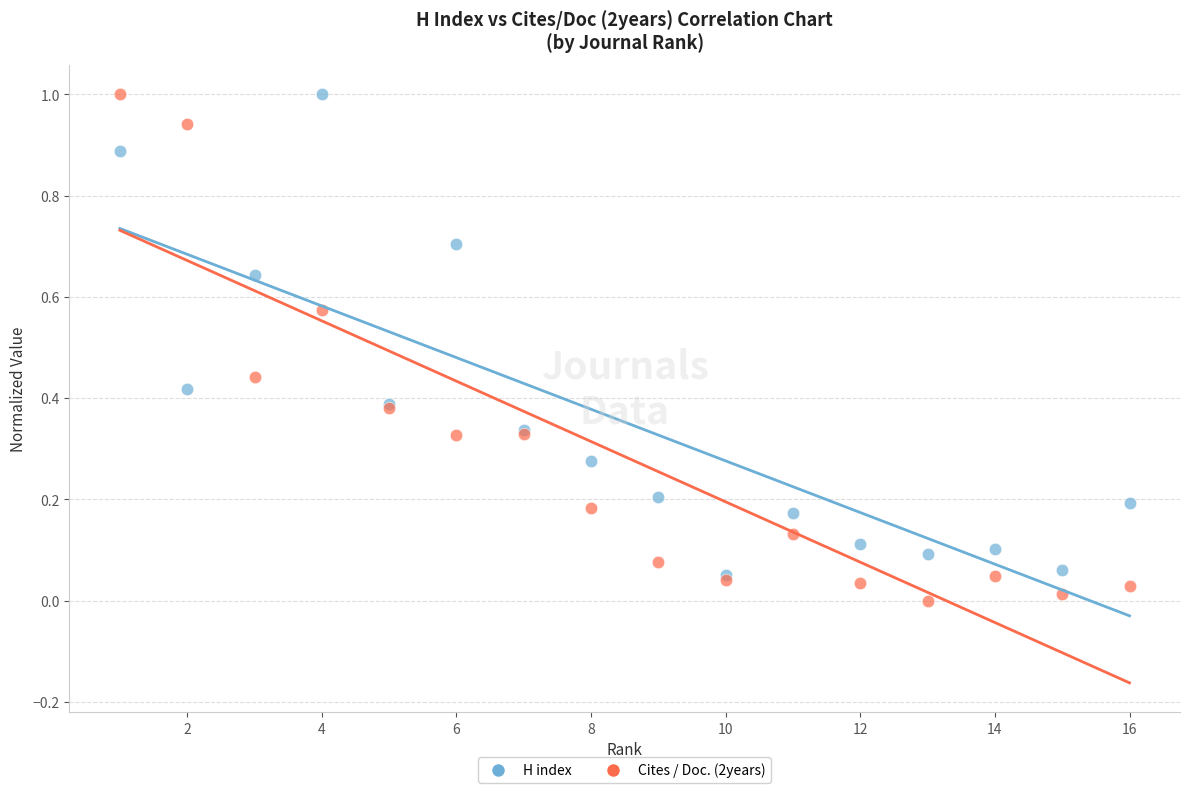

Which series has the widest spread of Y values?

Cites / Doc. (2years)